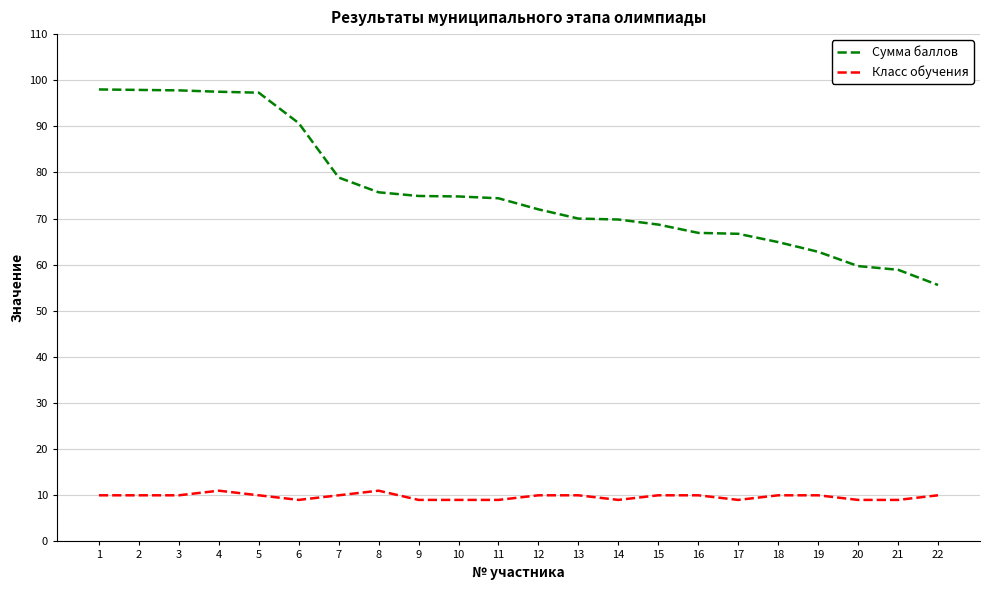

What is the smallest value displayed?

9.0